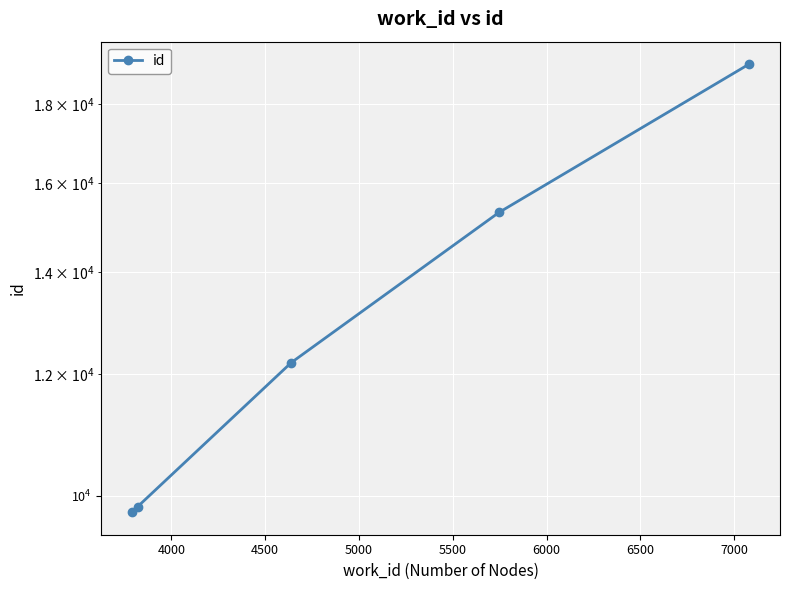

True or false: the data shows 18005 at 4500.

False